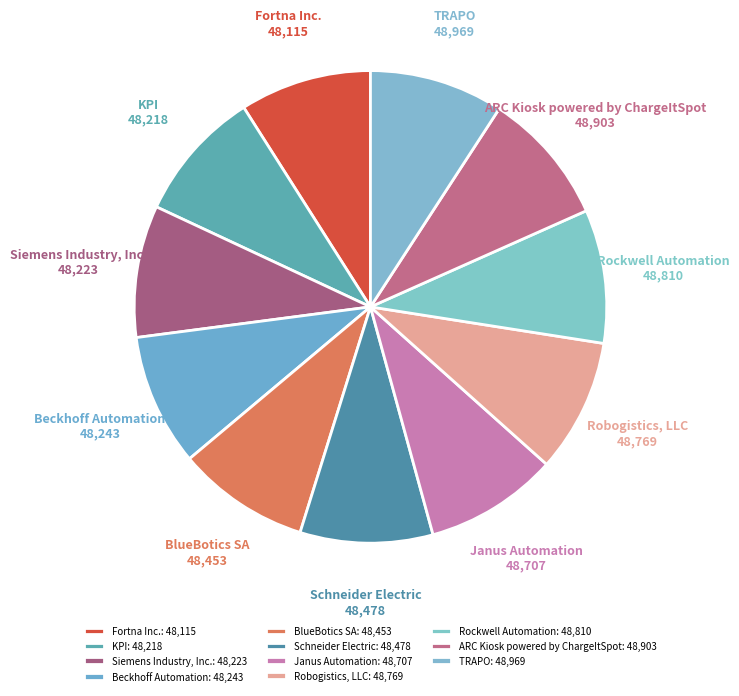

To the nearest percent, what portion does Schneider Electric represent?

9%